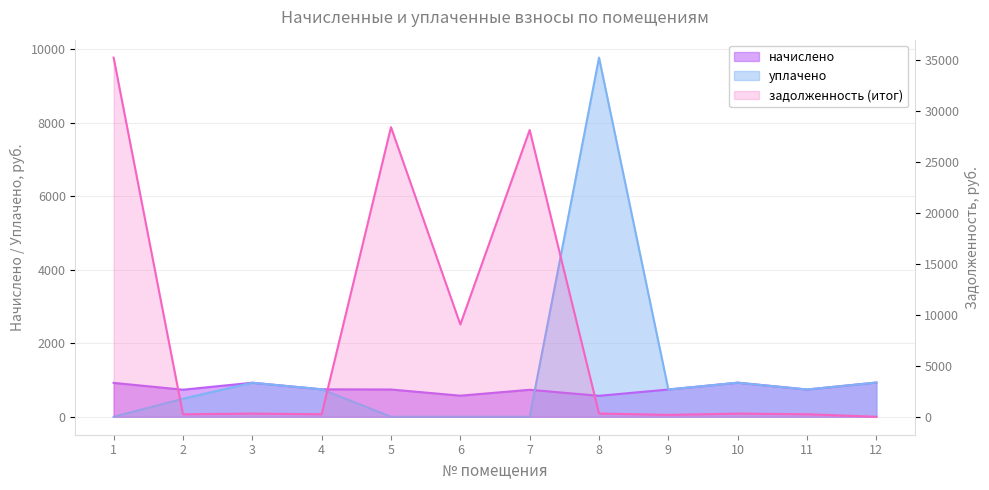

How many values in the задолженность (итог) series are below 308?

5